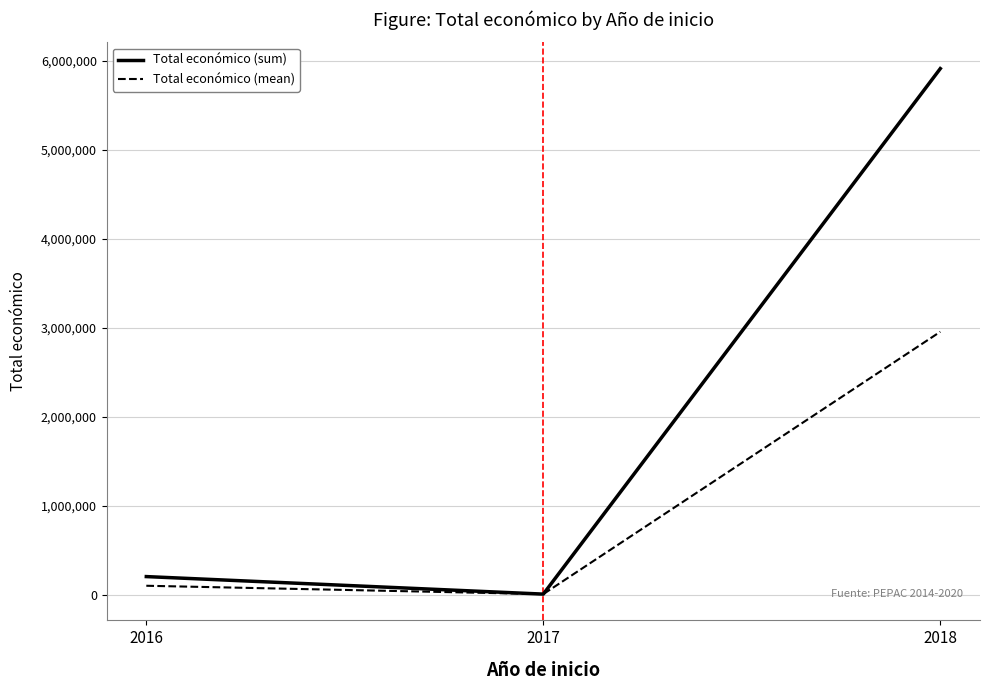

What is the maximum value for Total económico (sum)?

5910438.0